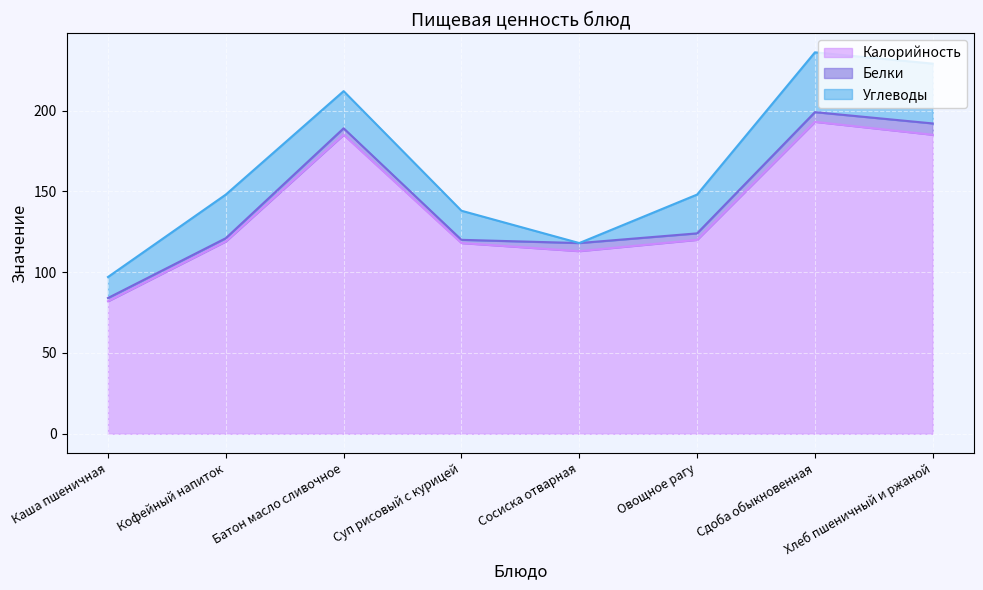

The Калорийность series shows 185 at Хлеб пшеничный и ржаной. True or false?

True